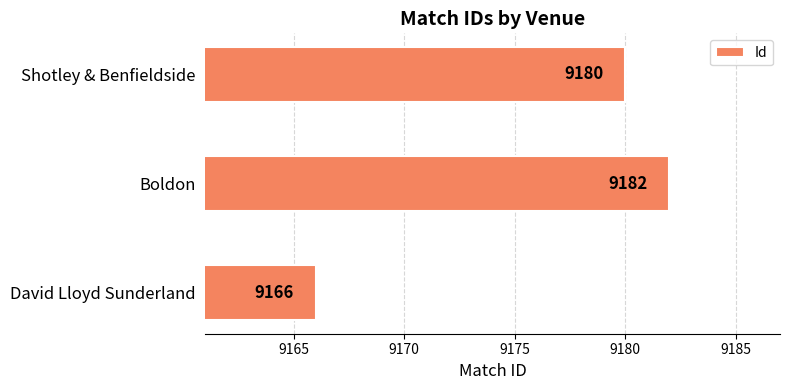

Reading bottom to top, what are all the values shown in this chart?

9166	9182	9180